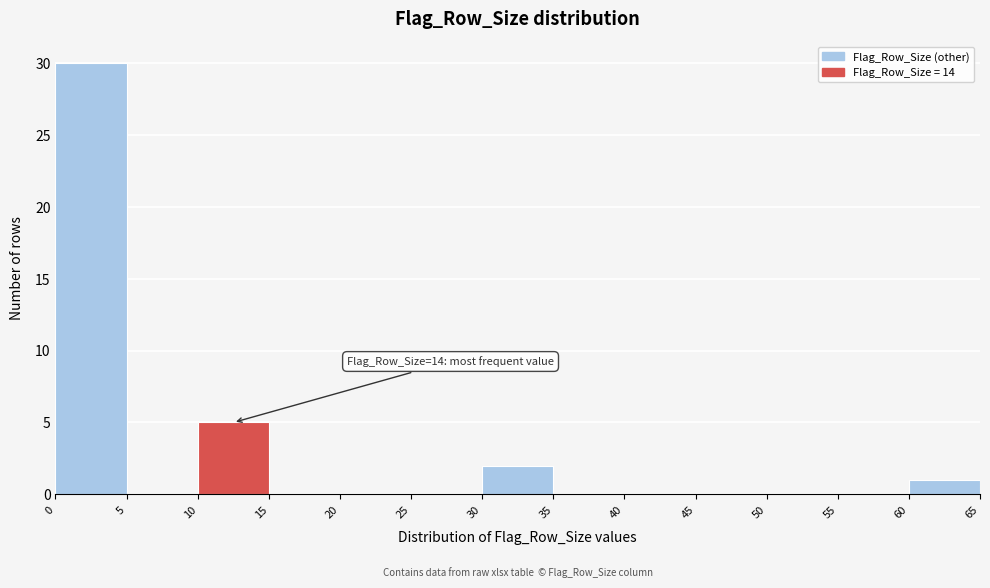

Which range on the x-axis has the tallest bar?

0 to 5